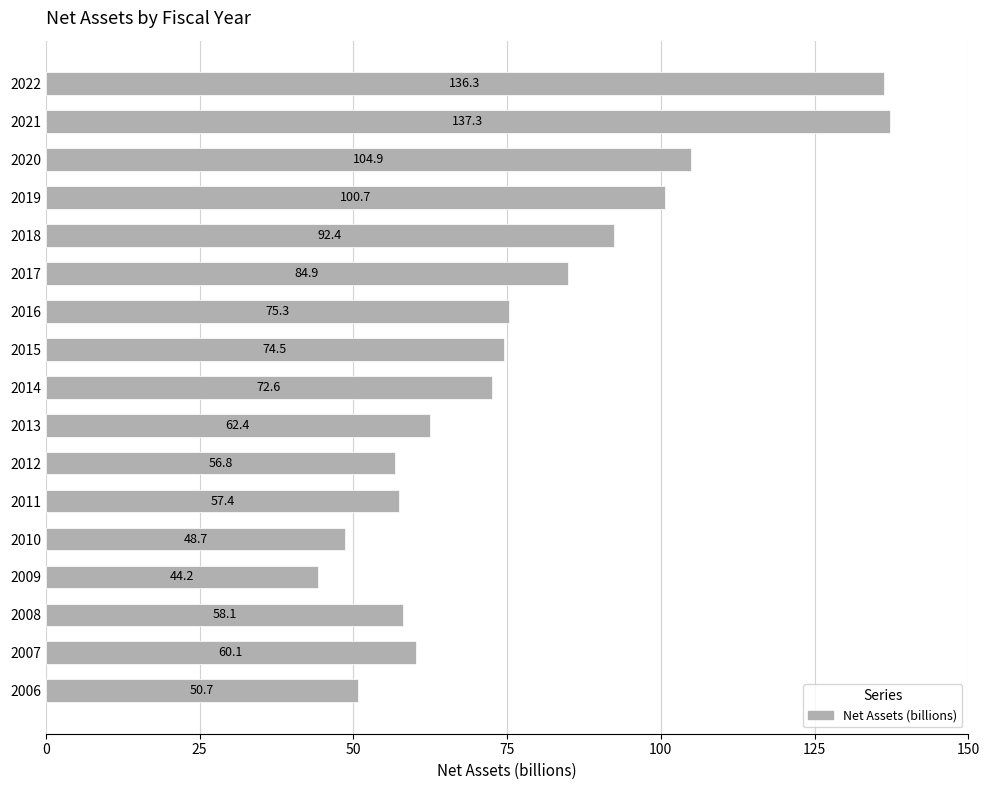

Which has a higher value, 2009 or 2008?

2008